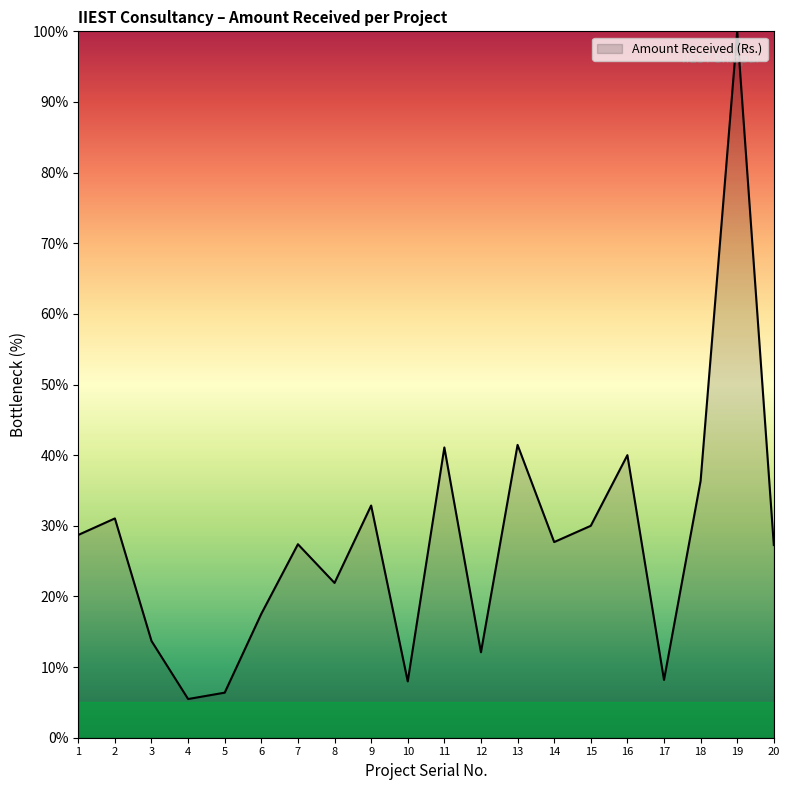

How many lines are shown in the chart?

1